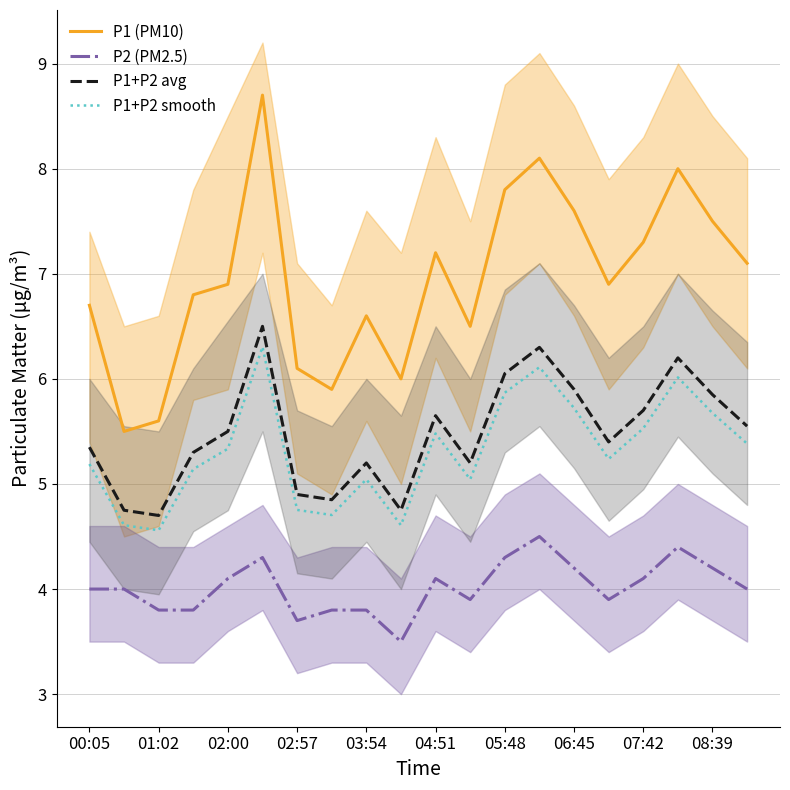

True or false: P2 (PM2.5) and P1+P2 avg intersect in this chart.

False